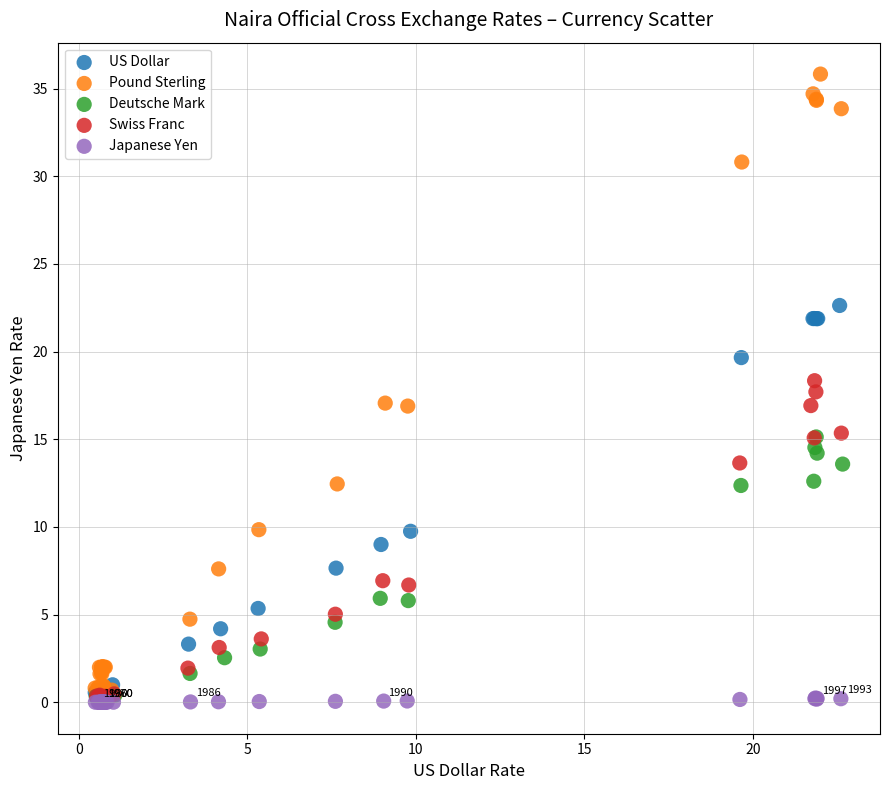

Which series has the largest Y range (max minus min)?

Pound Sterling